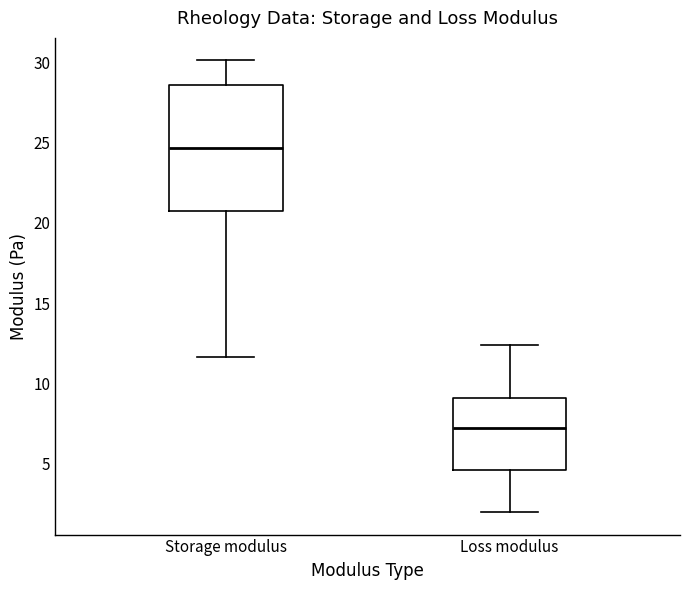

Reading left to right, transcribe this box plot: for each box, give where its median line is, the range the box spans, and where its two whiskers end, as read against the y-axis. The values are not printed on the chart, so give them approximately, as read against the axis.

Storage modulus: median 24.5, box 20.5 to 28.5, whiskers 11.5 to 30.0
Loss modulus: median 7.0, box 4.5 to 9.0, whiskers 2.0 to 12.5